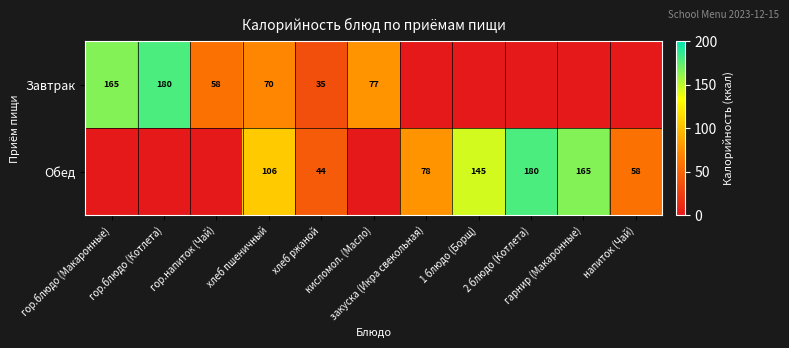

What is the total value across all series at гарнир (Макаронные)?

165.0